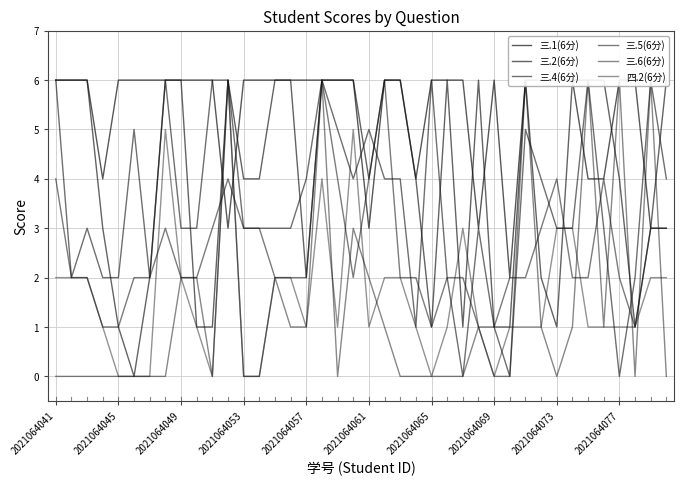

How many data points in 四.2(6分) are less than 1?

8